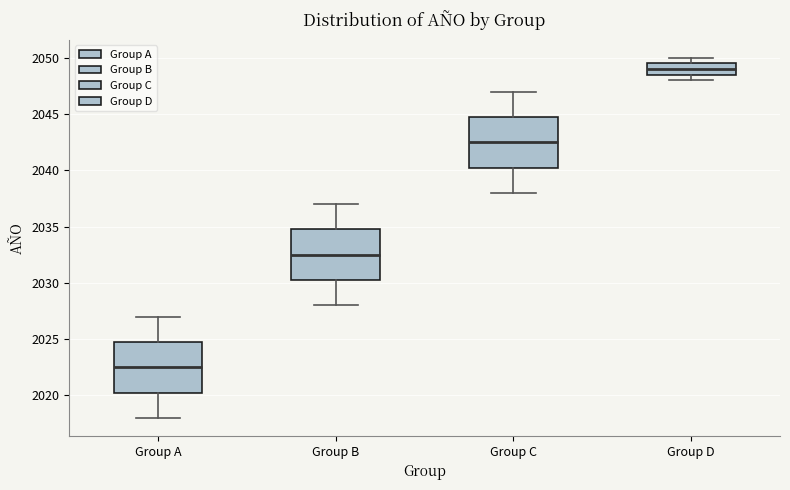

Which box has the highest median line?

Group D